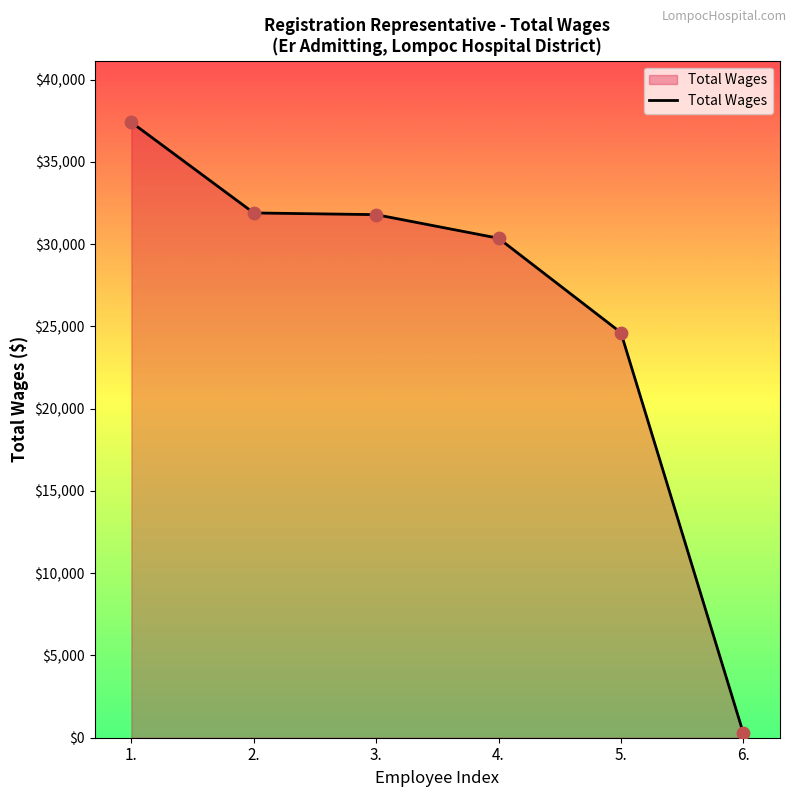

Approximately how many times larger is the value at 1. compared to 2.?

1.2